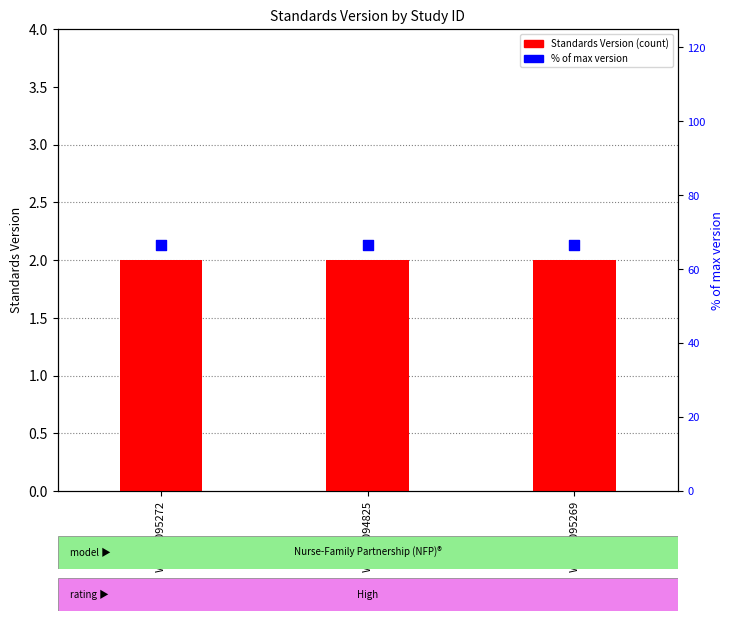

Is the value of % of max version at WWHV095272 greater than the value of Standards Version at WWHV094825?

Yes